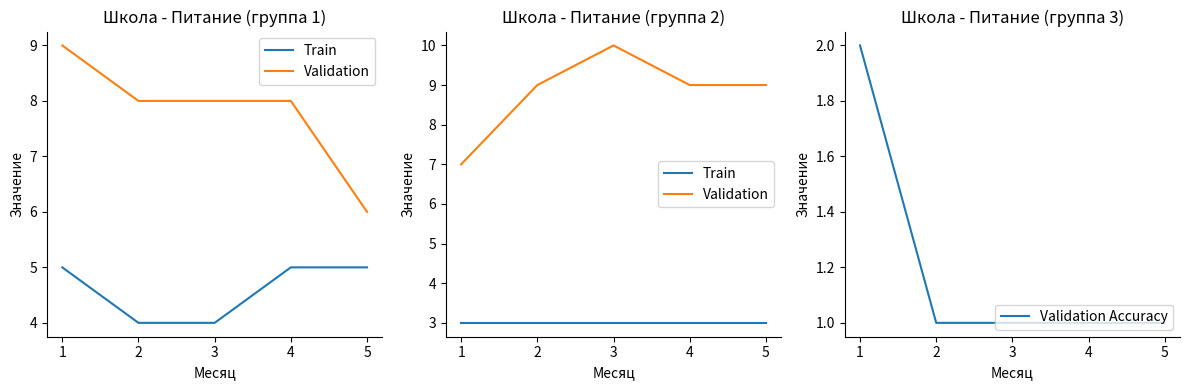

Is it true that Validation Accuracy equals 3 at 1?

False